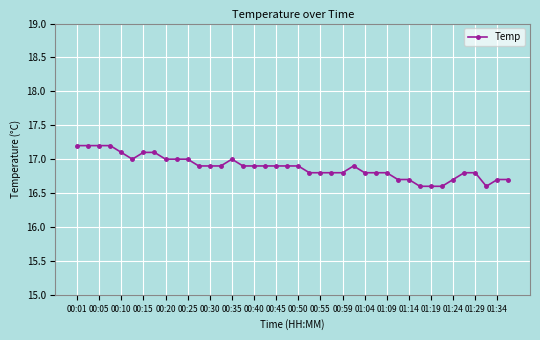

What is the value of the 9th point from the left?

17.0